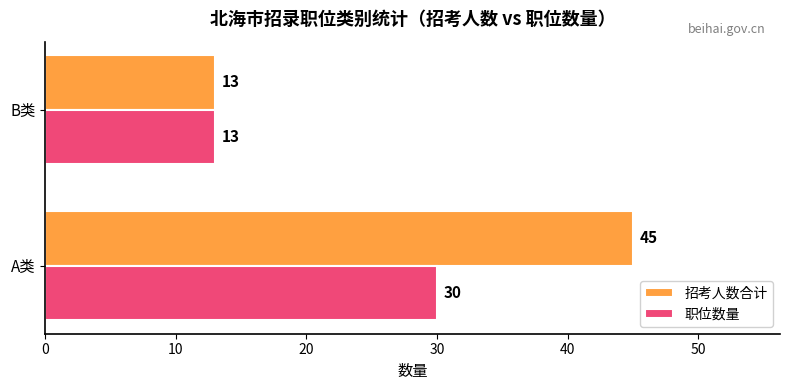

How many values in the 职位数量 series are below 30?

1